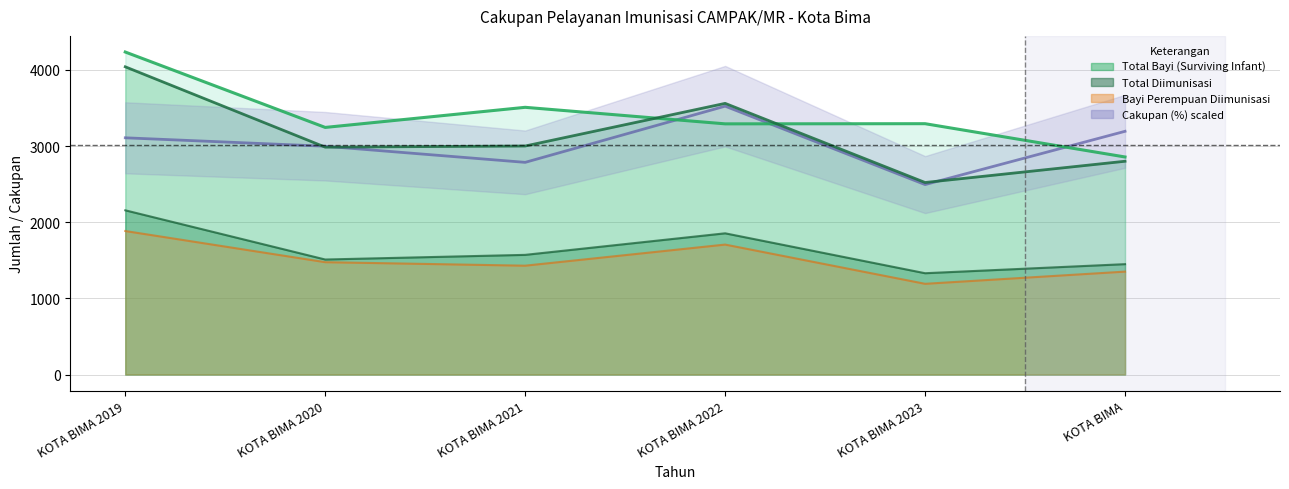

In CAKUPAN (%), how many points are higher than both neighbors (excluding endpoints)?

1